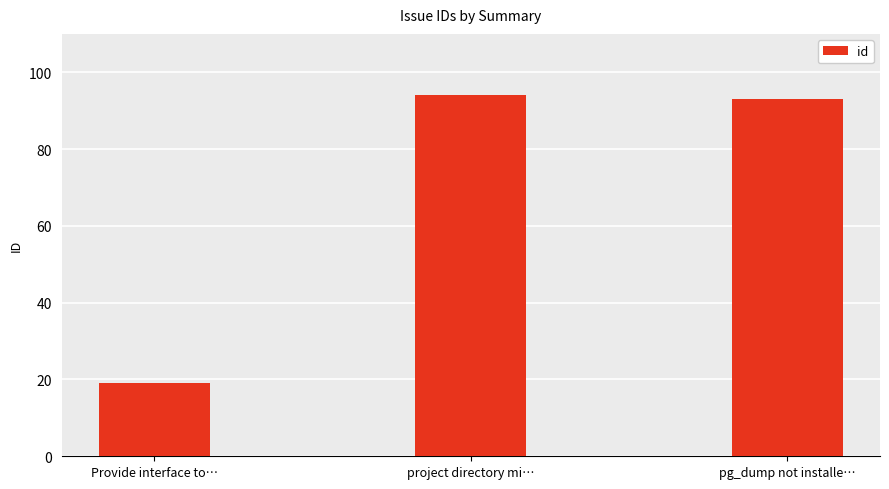

Which label corresponds to the smallest value in the chart?

Provide interface to…